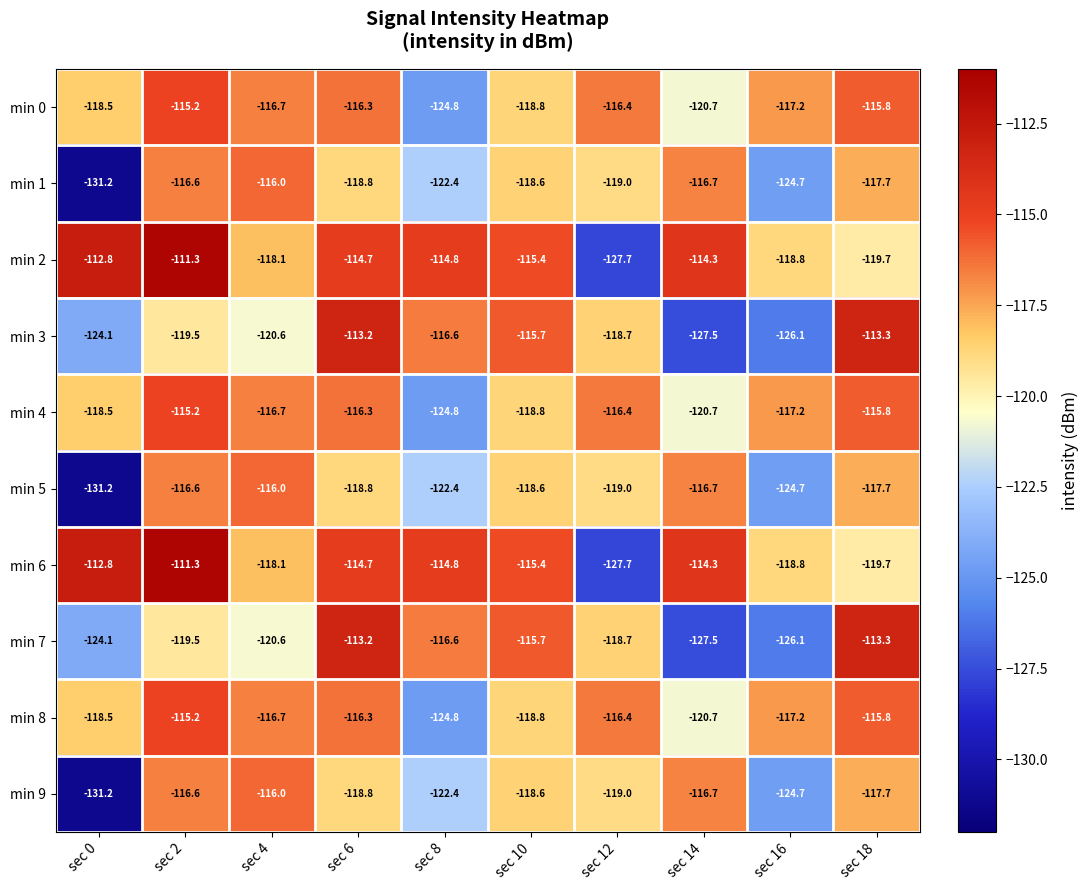

What is the minimum value shown in the chart?

-131.2